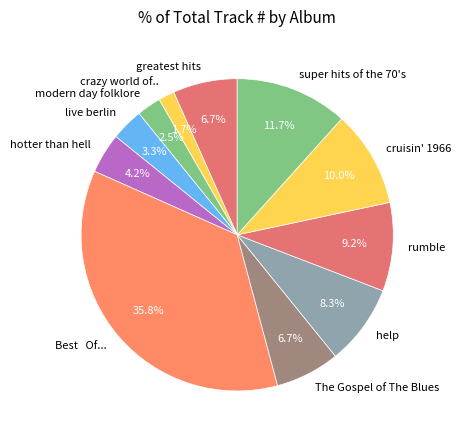

Do rumble and help together represent more than half of the pie?

No